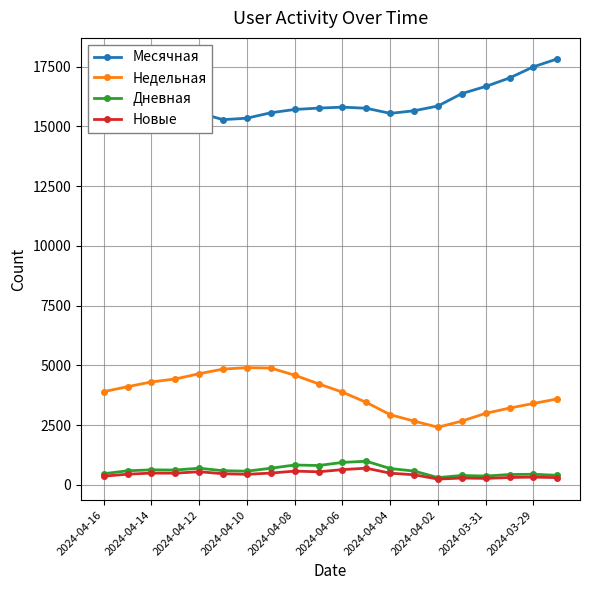

What is the difference between the second highest and minimum values in the Месячная series?

2363